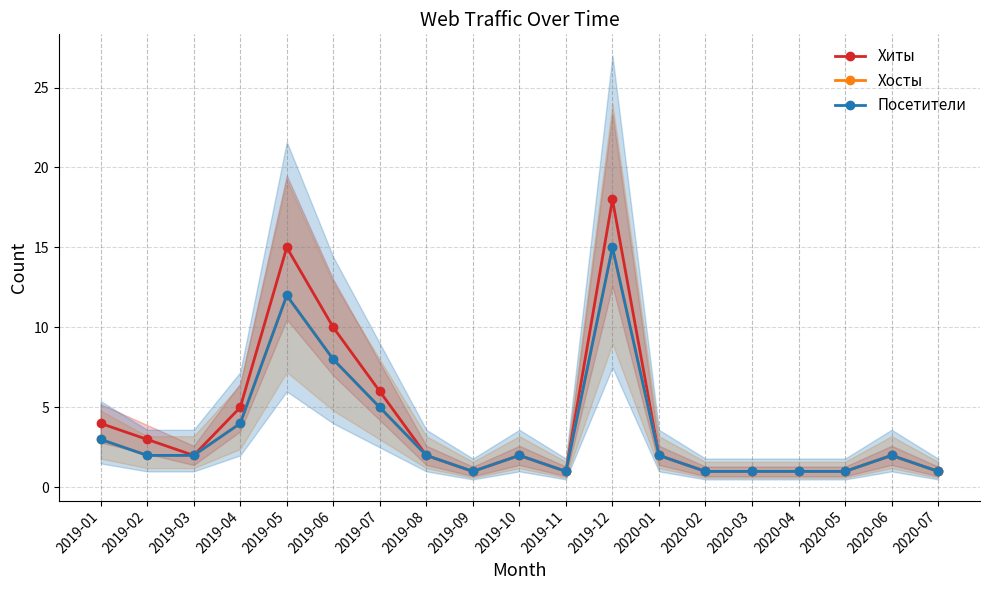

Which category has the lowest value across all series?

2019-09